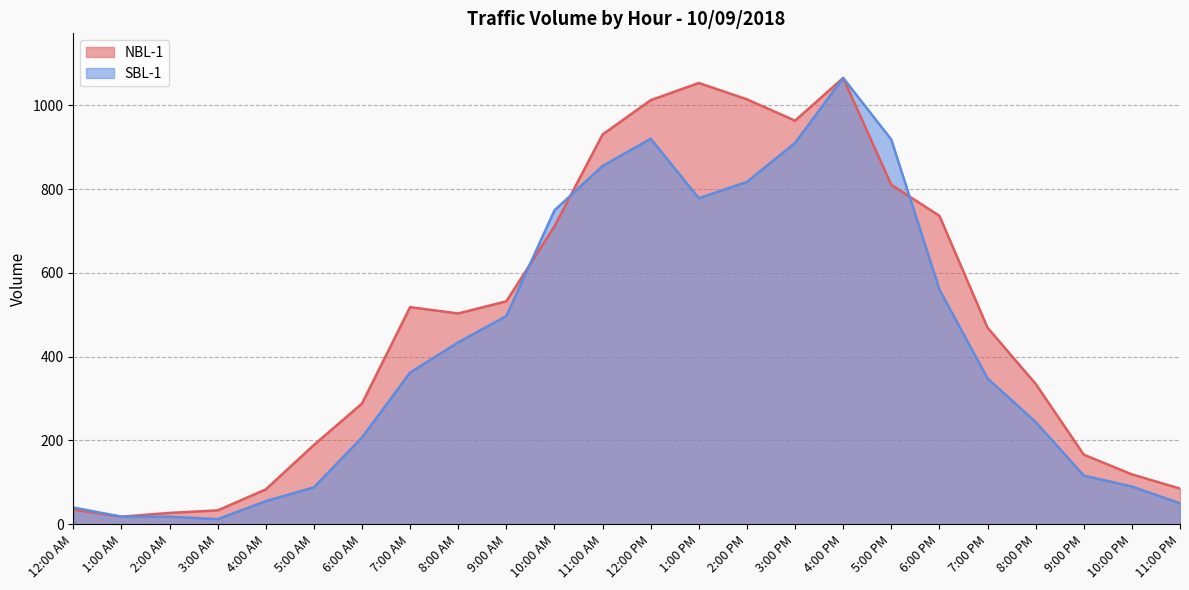

True or false: SBL-1 has a value of 32 at 1:00 AM.

False